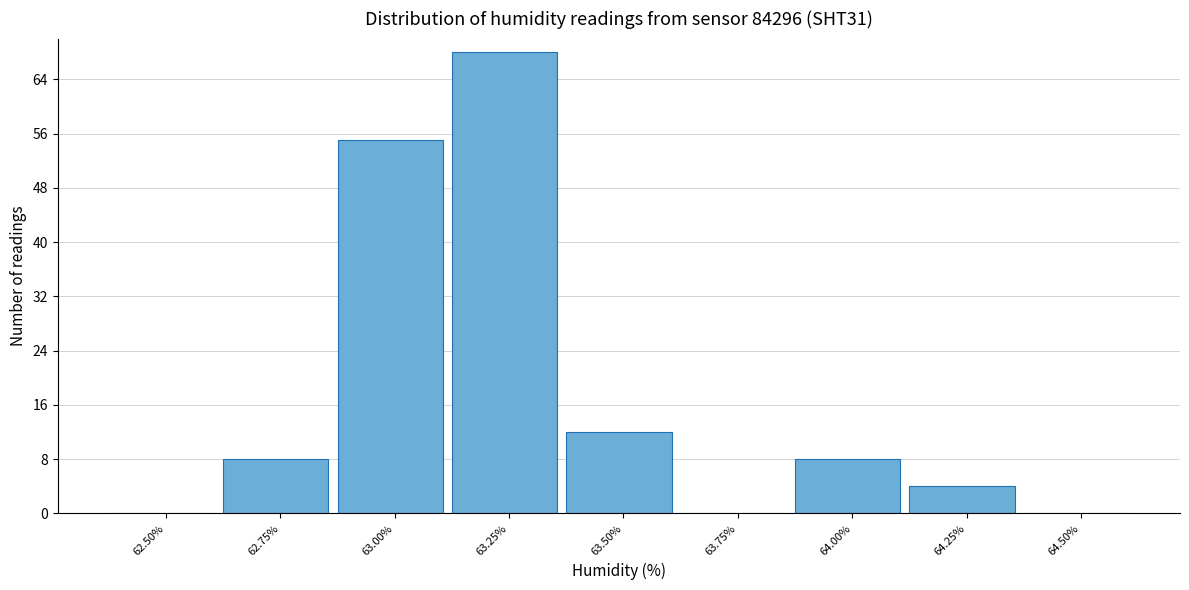

Reading left to right, extract all data points from this chart.

62.50%=0	62.75%=8	63.00%=55	63.25%=68	63.50%=12	63.75%=0	64.00%=8	64.25%=4	64.50%=0